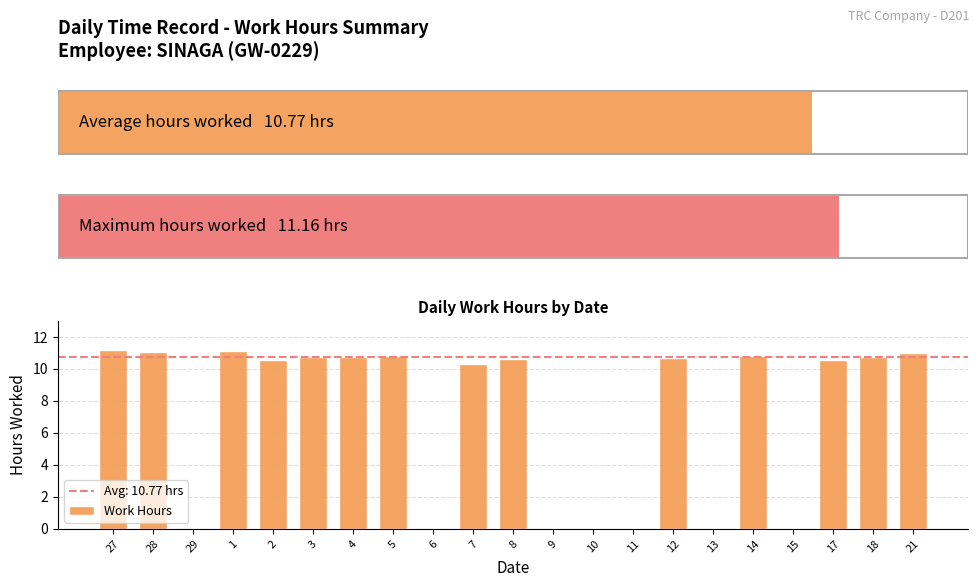

List the labels in order of value, largest first.

27, 1, 28, 21, 14, 5, 18, 4, 3, 12, 8, 2, 17, 7, 29, 6, 9, 10, 11, 13, 15